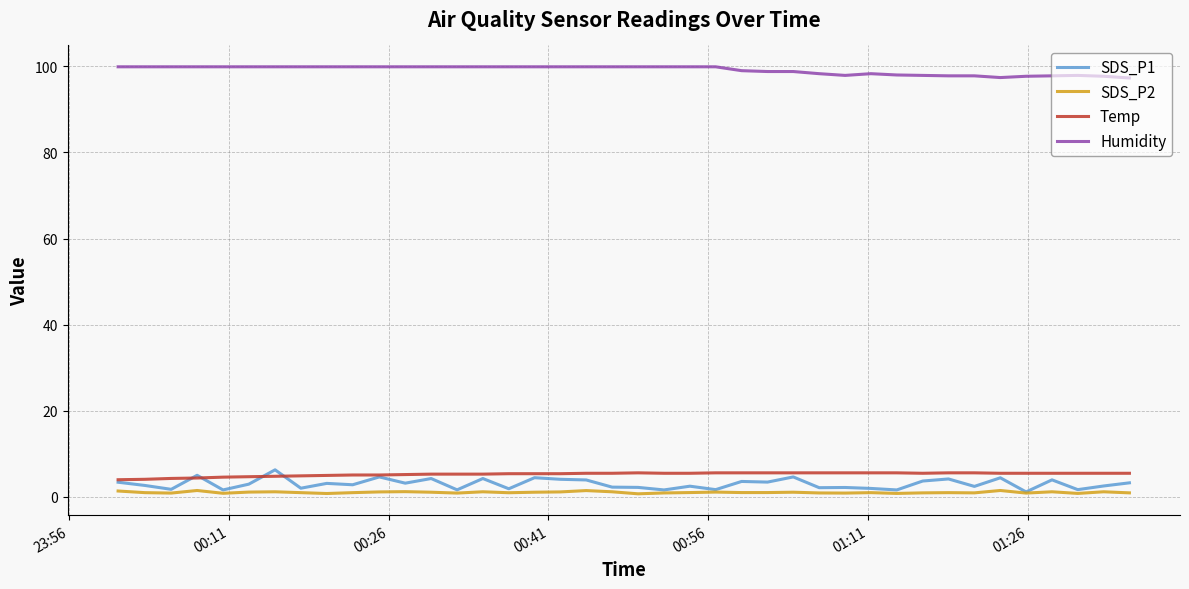

At how many categories does at least one series exceed 22?

40